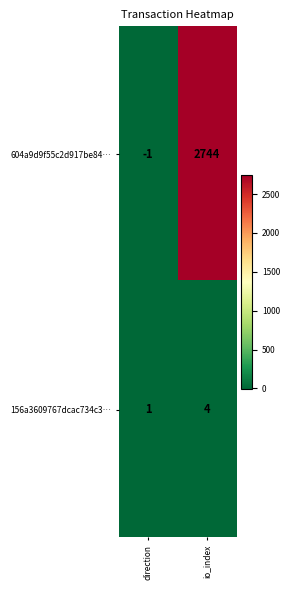

At which category is the sum across all series the highest?

io_index